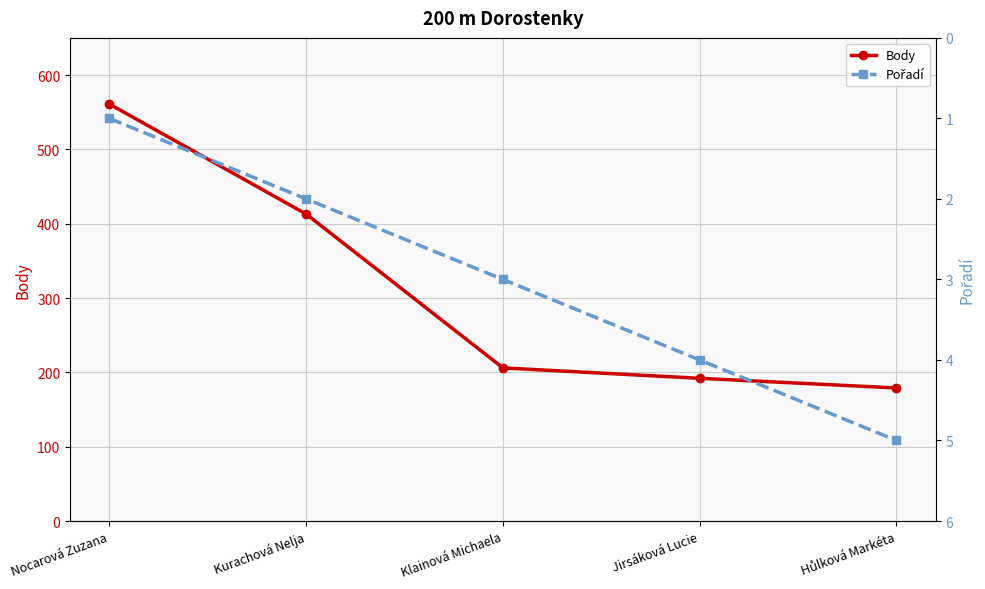

Is it true that Pořadí equals 1 at Nocarová Zuzana?

False